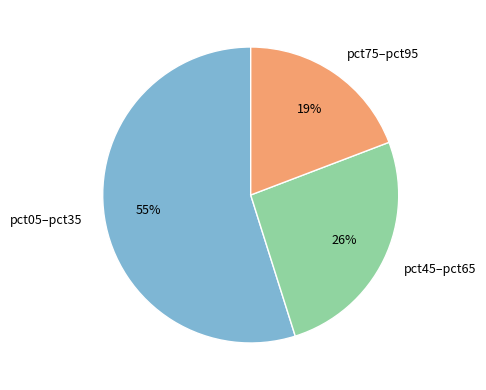

Does any single category account for the majority?

Yes